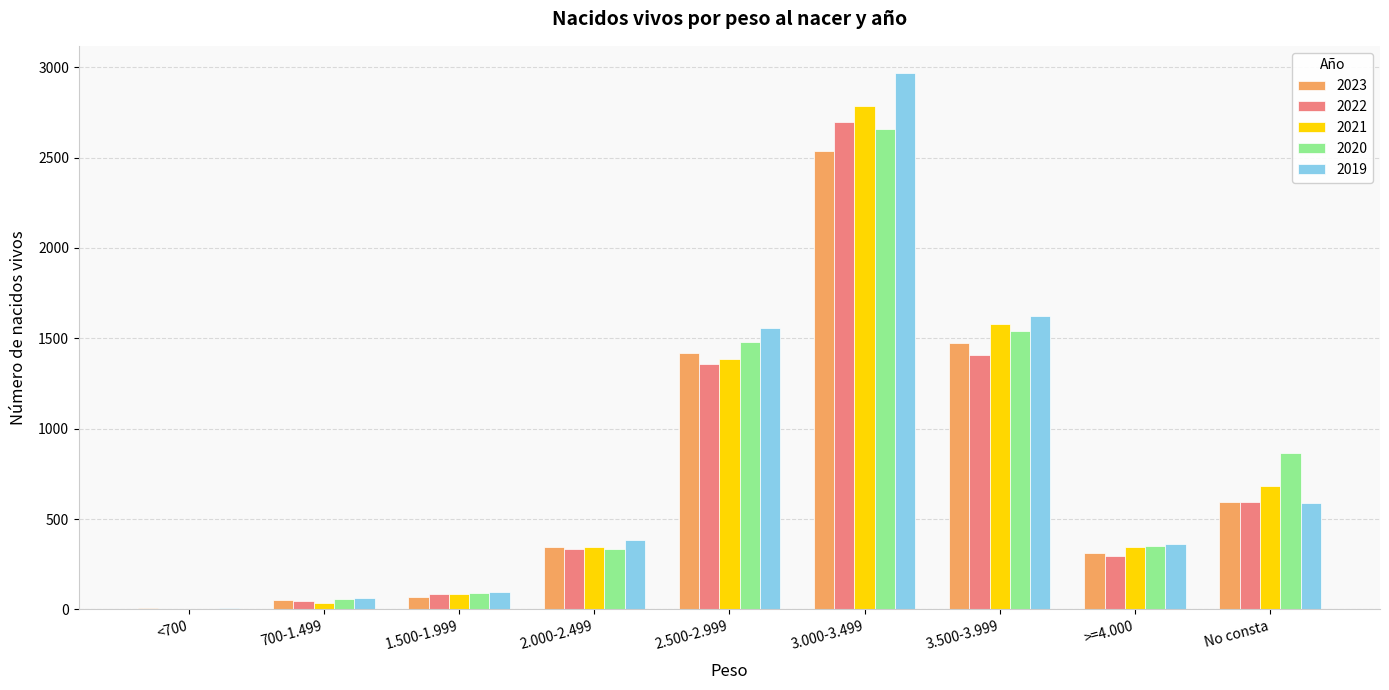

Which series has the widest spread of values?

2019